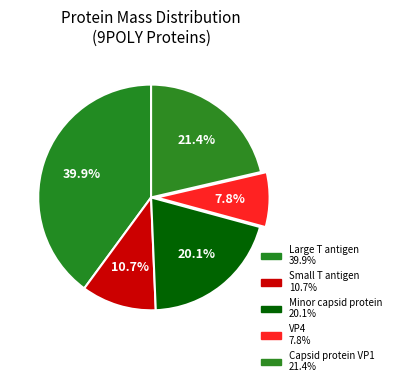

To the nearest percent, what is the difference between the Minor capsid protein and VP4 slice percentages?

12%